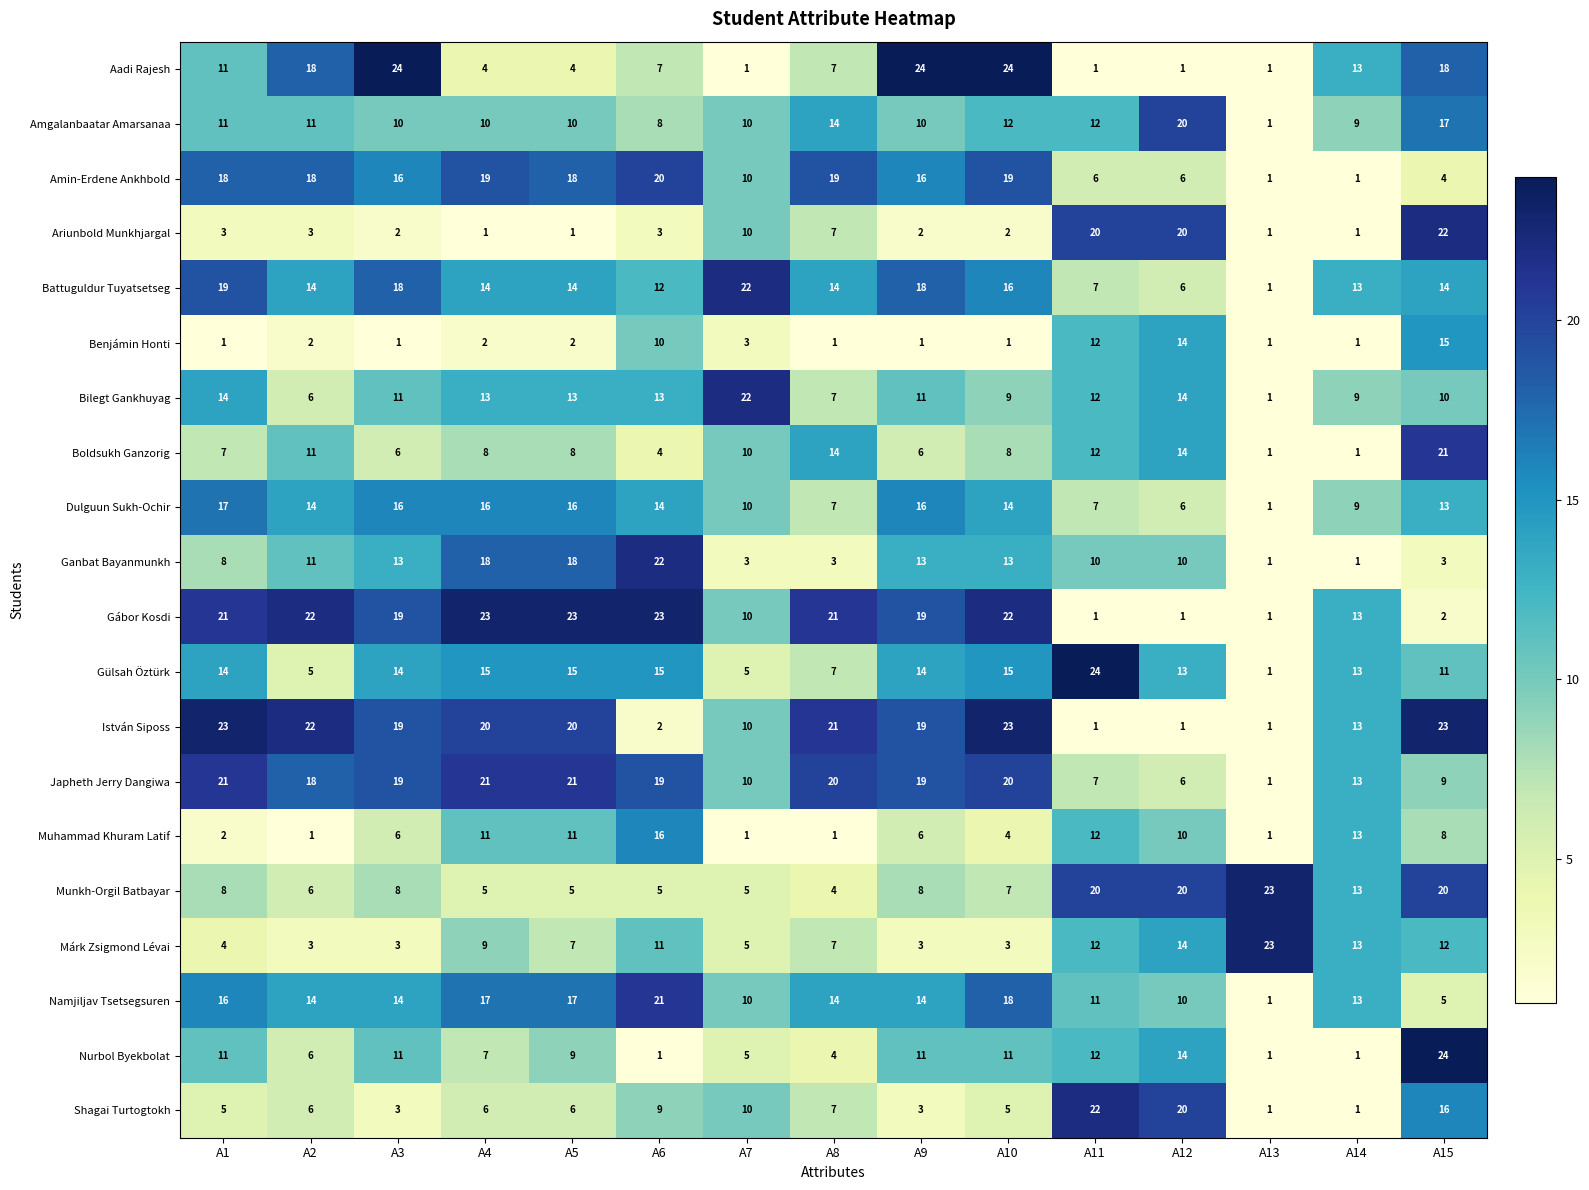

What is the spread (max minus min) of values at A12?

19